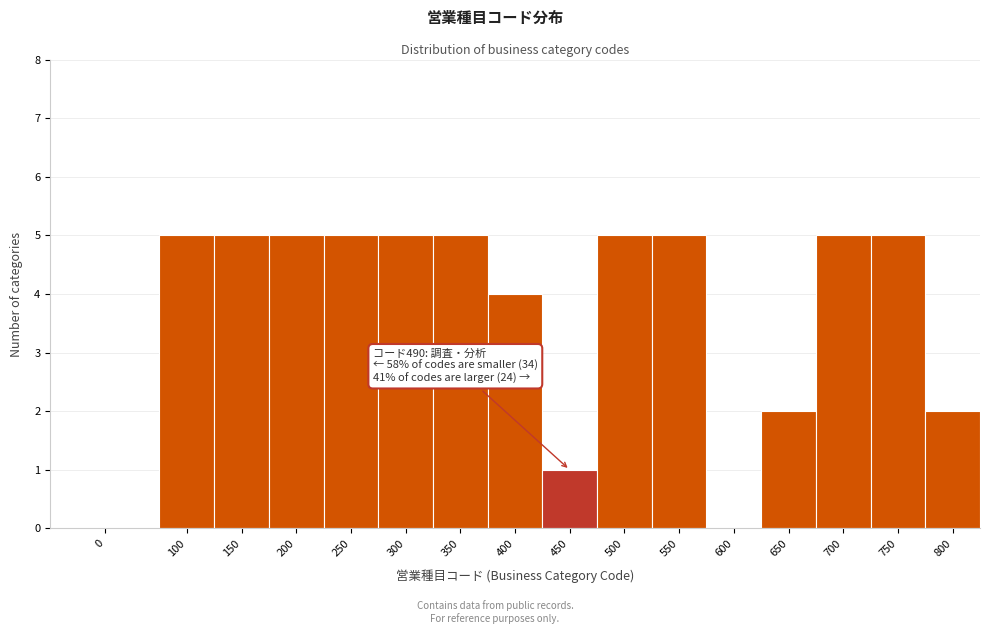

Reading left to right, transcribe all the data shown in this chart.

0=0	100=5	150=5	200=5	250=5	300=5	350=5	400=4	450=1	500=5	550=5	600=0	650=2	700=5	750=5	800=2